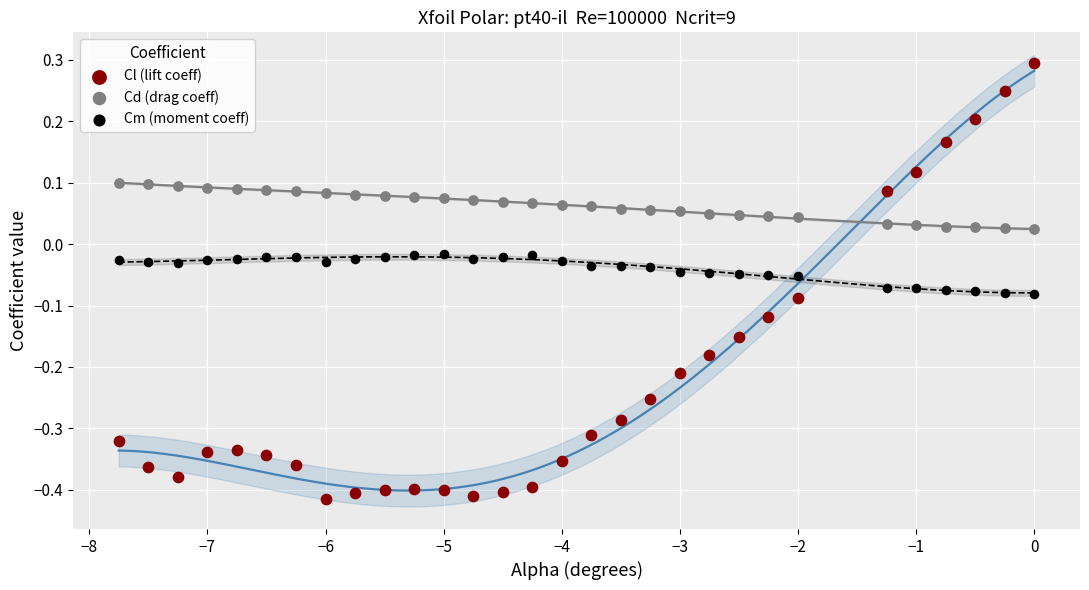

Which series contains the highest Y value?

Cl (lift coeff)